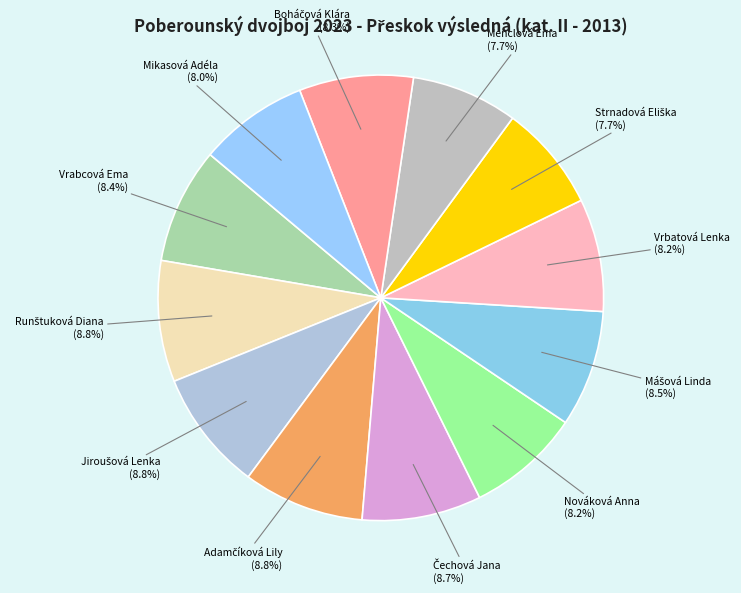

Approximately how many times larger is the value at Vrabcová Ema compared to Vrbatová Lenka?

1.0